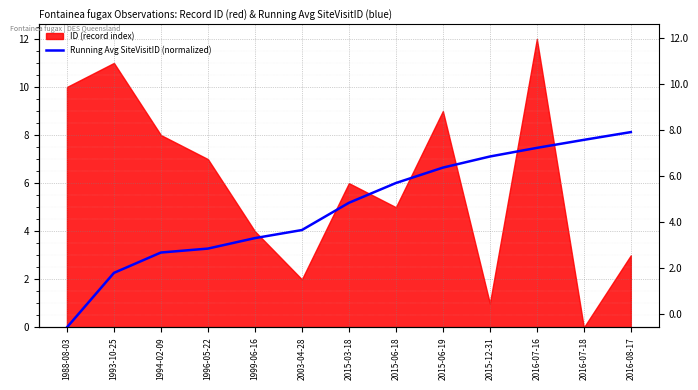

Where does the data first go above 5?

2015-03-18